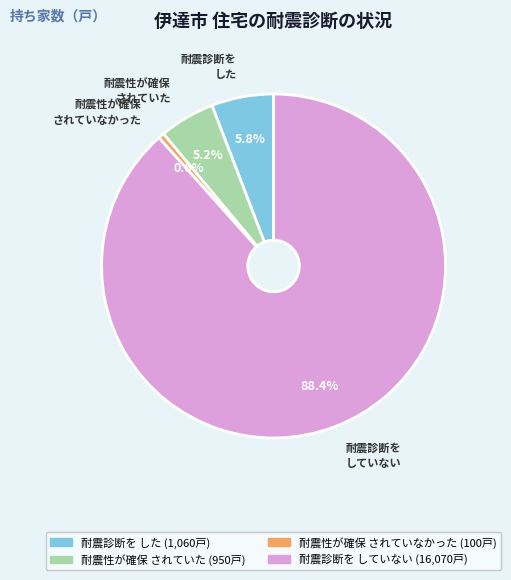

How many slices are in this pie chart?

4